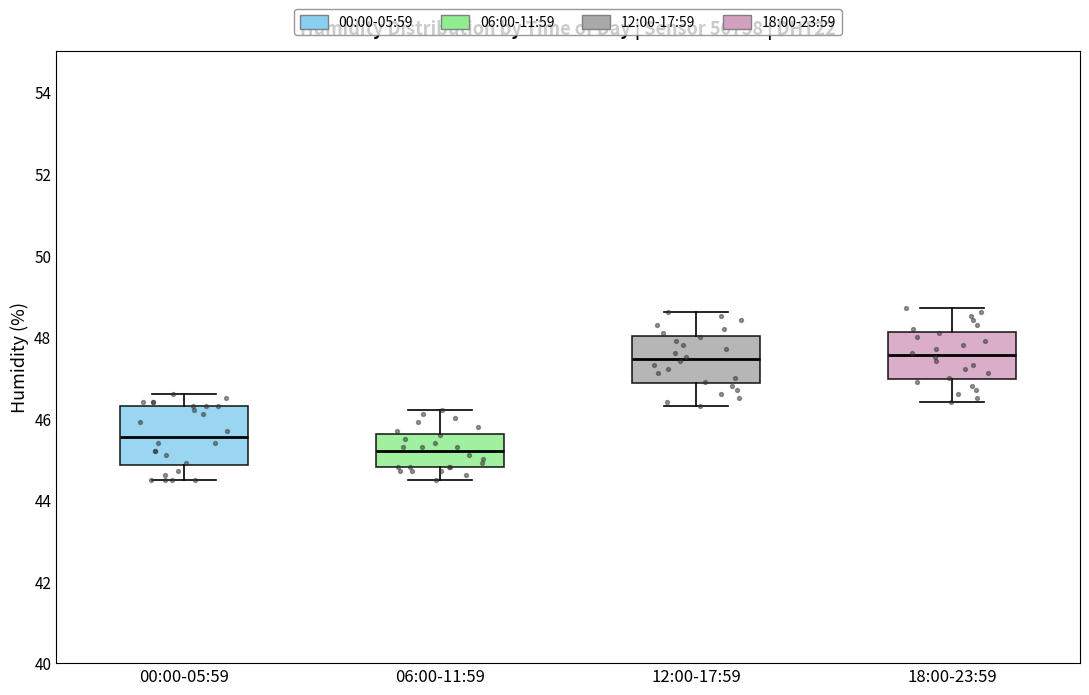

Which box is the tallest, from its lower edge to its upper edge?

00:00-05:59